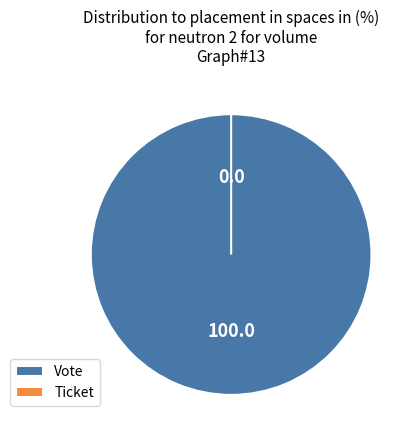

To the nearest percent, what is the combined percentage of Ticket and Vote?

100%